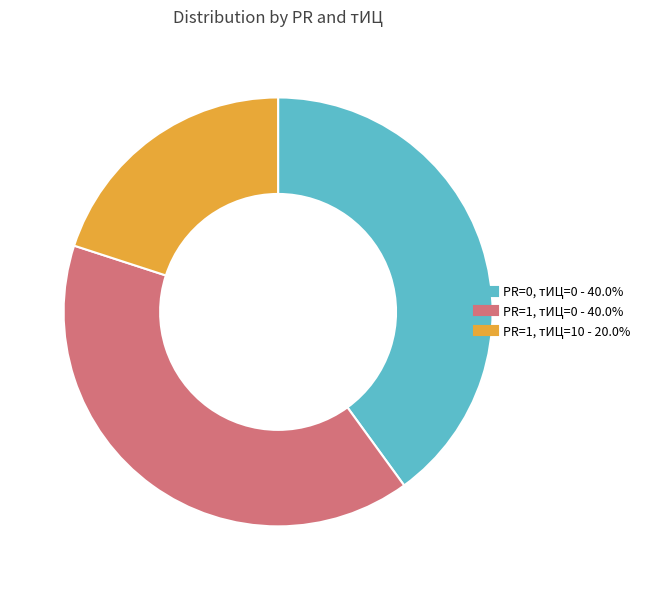

Is there a majority slice in this chart?

No